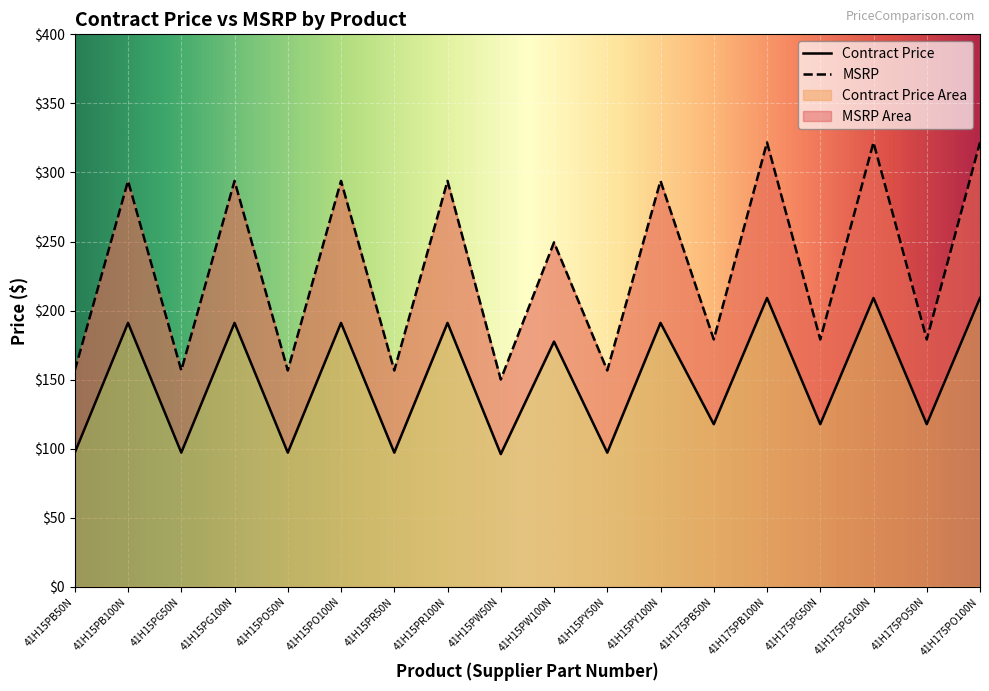

What is the sum of all MSRP values?

4154.8